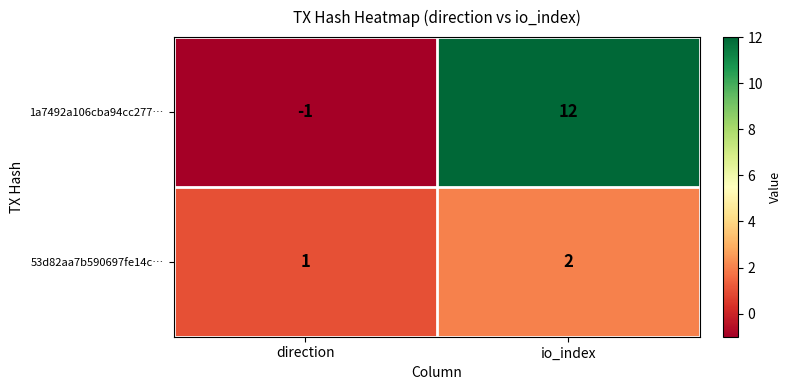

Count the number of data series in this chart.

2